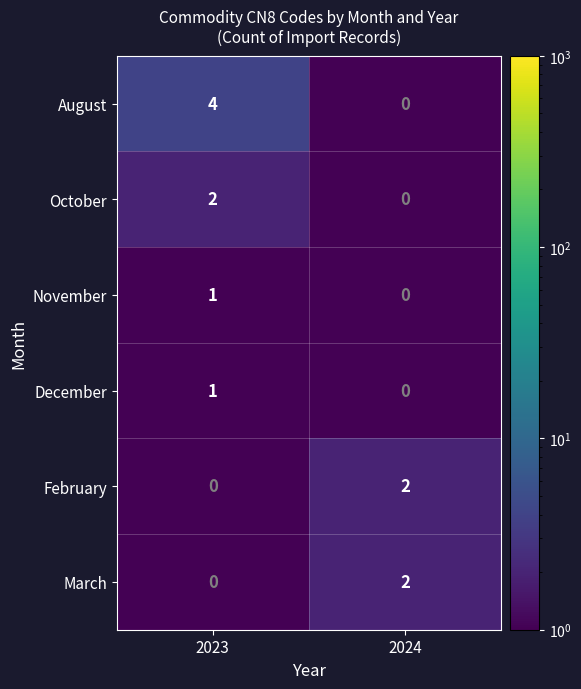

List the labels in order of August value, largest first.

2023, 2024